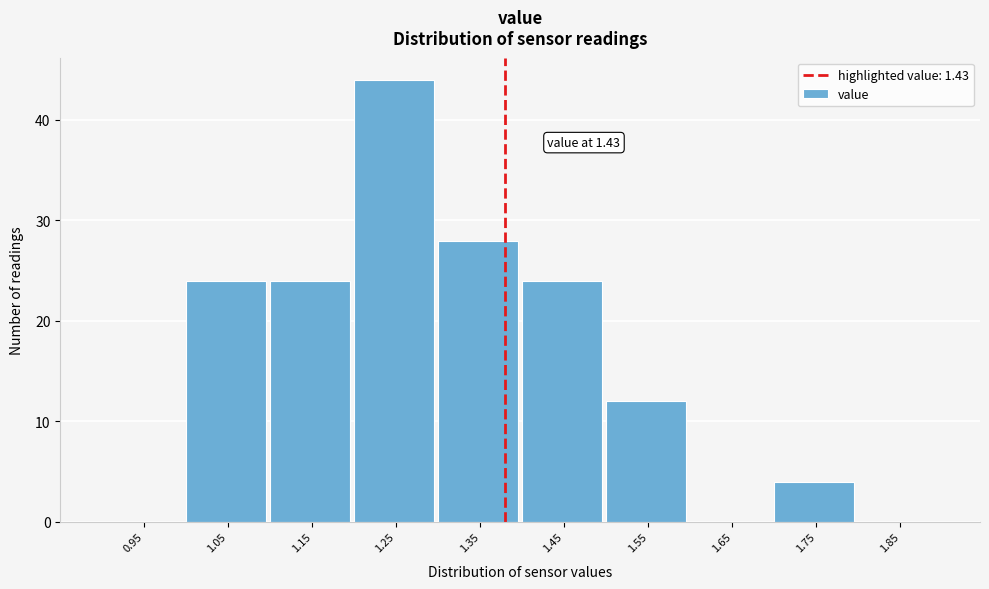

Reading left to right, extract all data points from this chart.

0.95=0	1.05=24	1.15=24	1.25=44	1.35=28	1.45=24	1.55=12	1.65=0	1.75=4	1.85=0